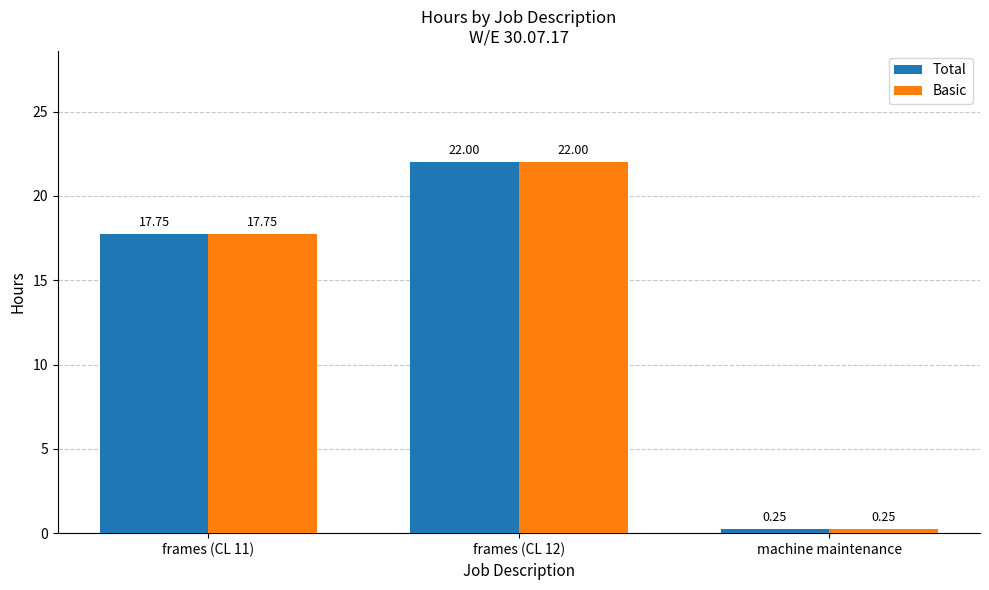

Rank the categories by Total value from highest to lowest.

frames (CL 12), frames (CL 11), machine maintenance